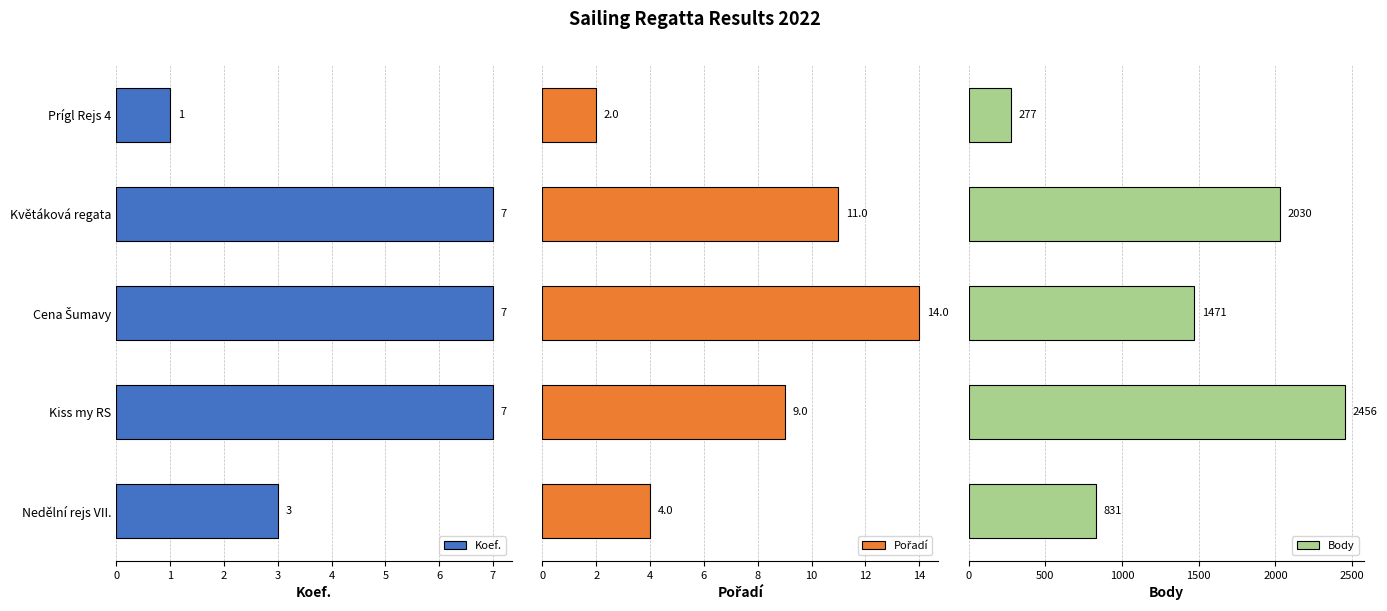

At how many categories does at least one series exceed 916?

3